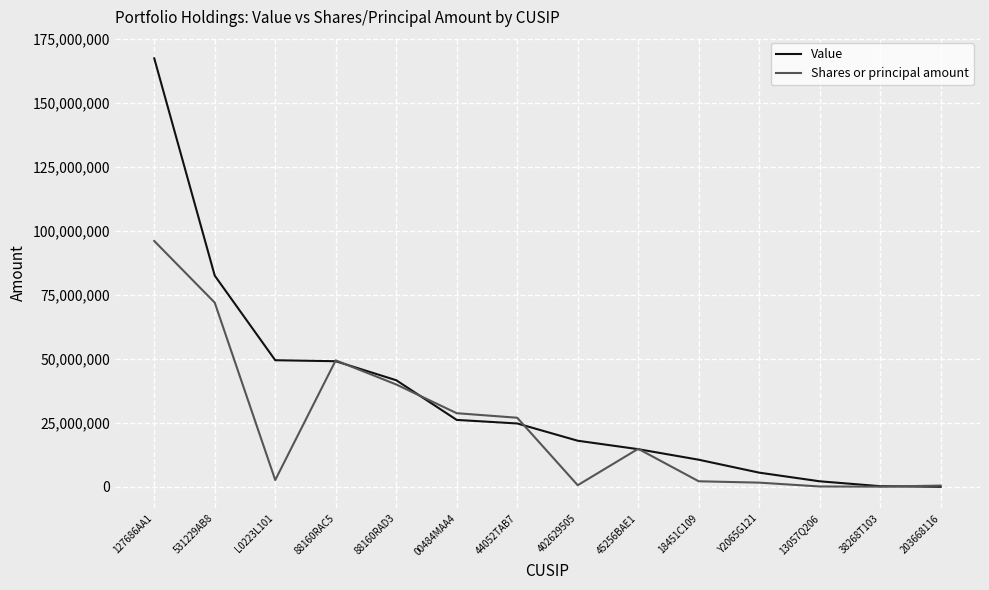

What is the difference between the maximum and minimum values in the Value series?

167518000